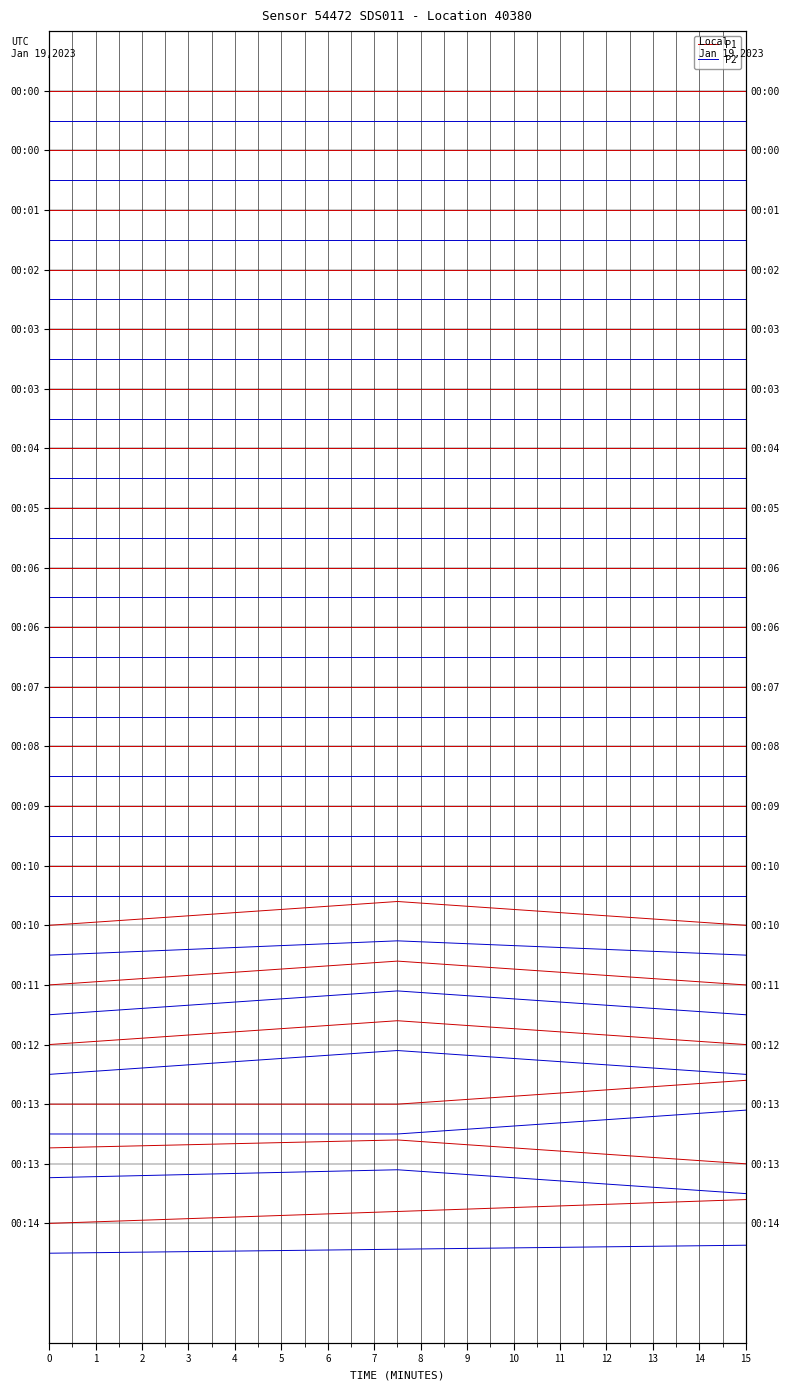

What is the difference between the highest and lowest values at 15?

1.2